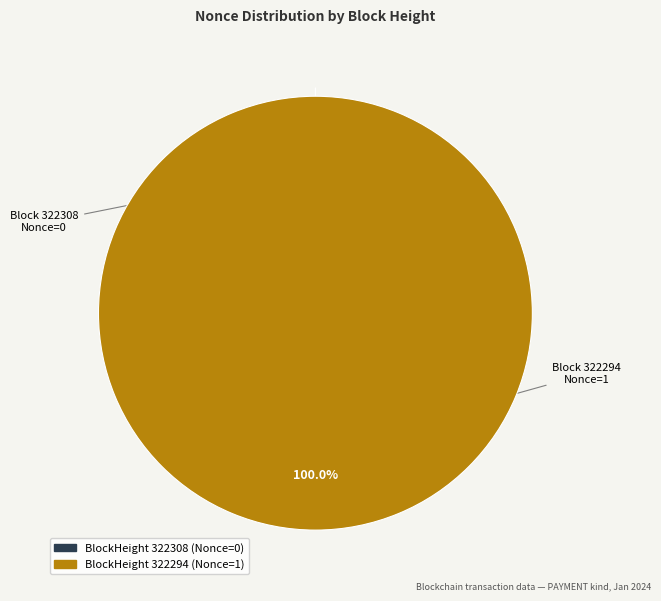

To the nearest percent, what portion does 322294 represent?

100%